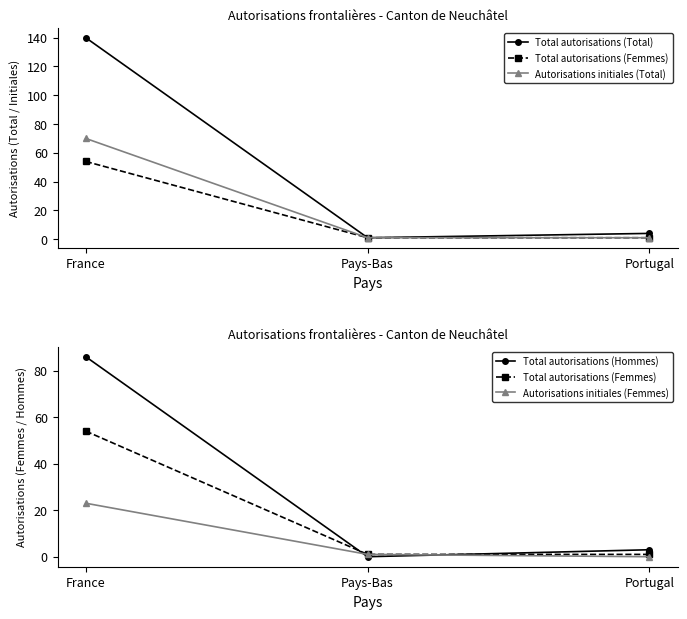

What is the difference between the maximum and minimum values in the Total autorisations (Femmes) series?

53